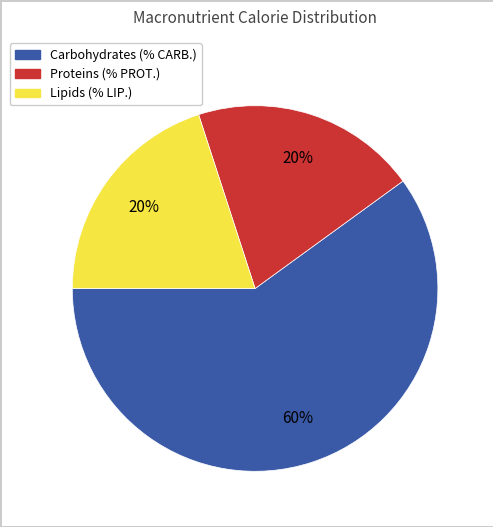

Is there any slice that represents more than half of the pie?

Yes